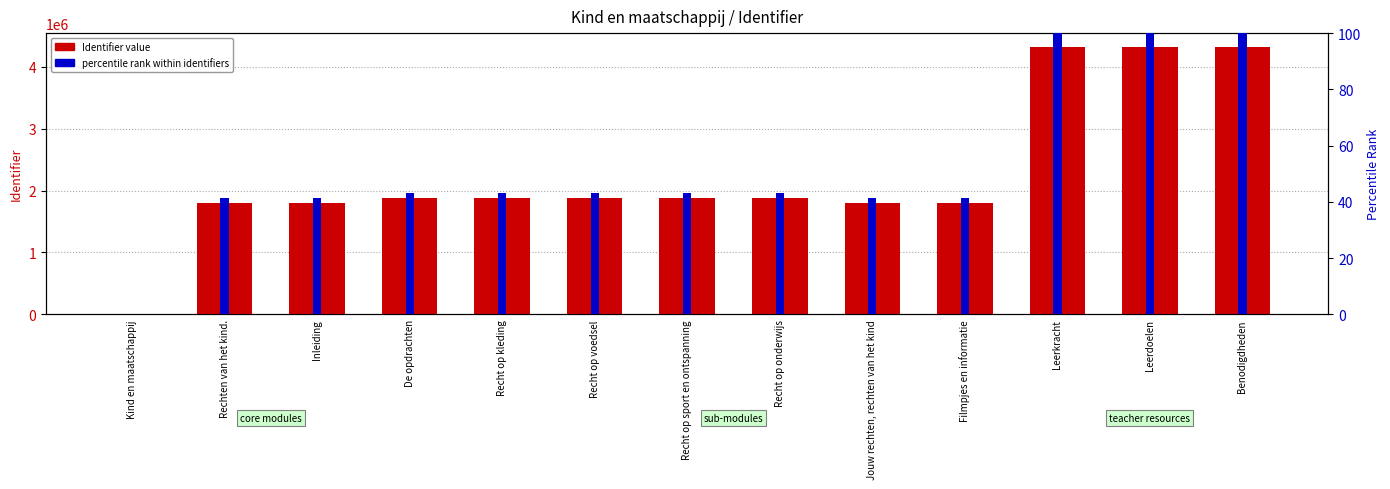

Reading right to left, list all the values displayed in this chart.

Identifier value: 4325491.0	4325490.0	4325489.0	1794263.0	1794019.0	1873780.0	1873779.0	1873777.0	1873776.0	1873775.0	1793766.0	1793672.0	0.0
percentile rank within identifiers: 100.0	100.0	100.0	41.5	41.5	43.3	43.3	43.3	43.3	43.3	41.5	41.5	0.0